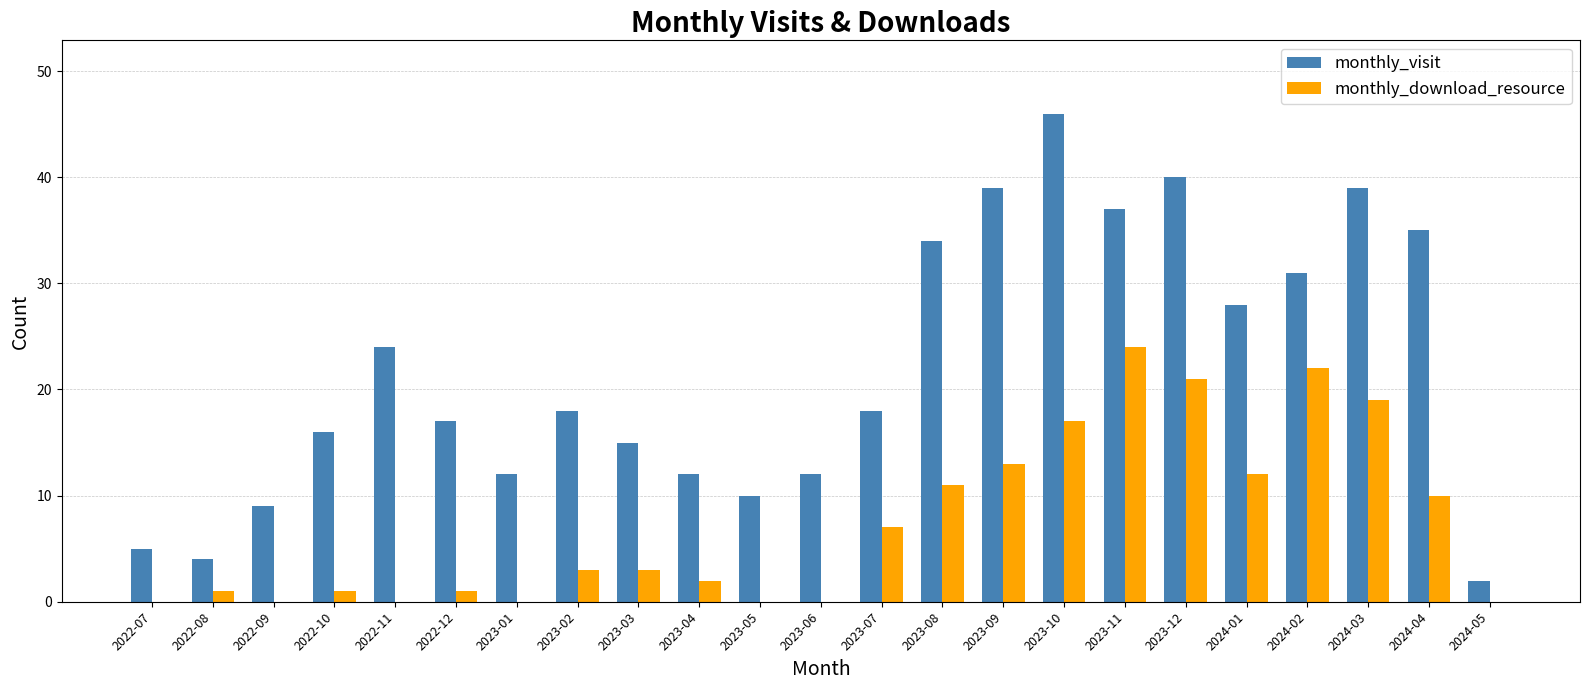

Is the value of monthly_download_resource at 2023-11 greater than the value of monthly_visit at 2024-01?

No